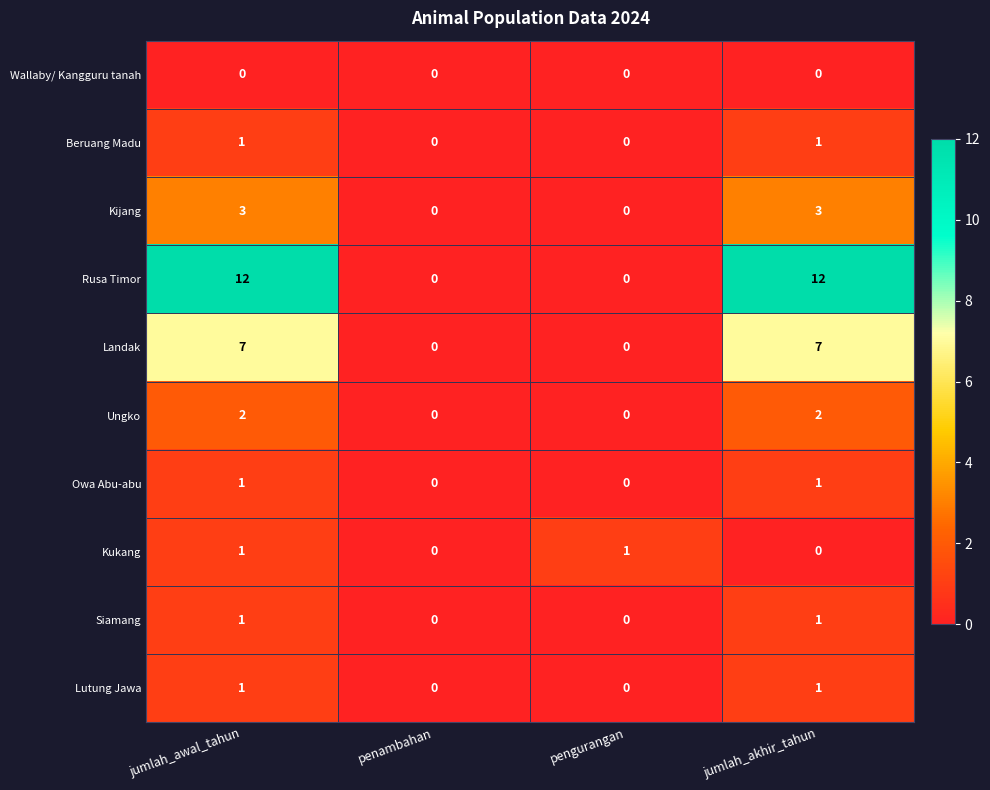

Which series changed the most between jumlah_awal_tahun and pengurangan?

Rusa Timor